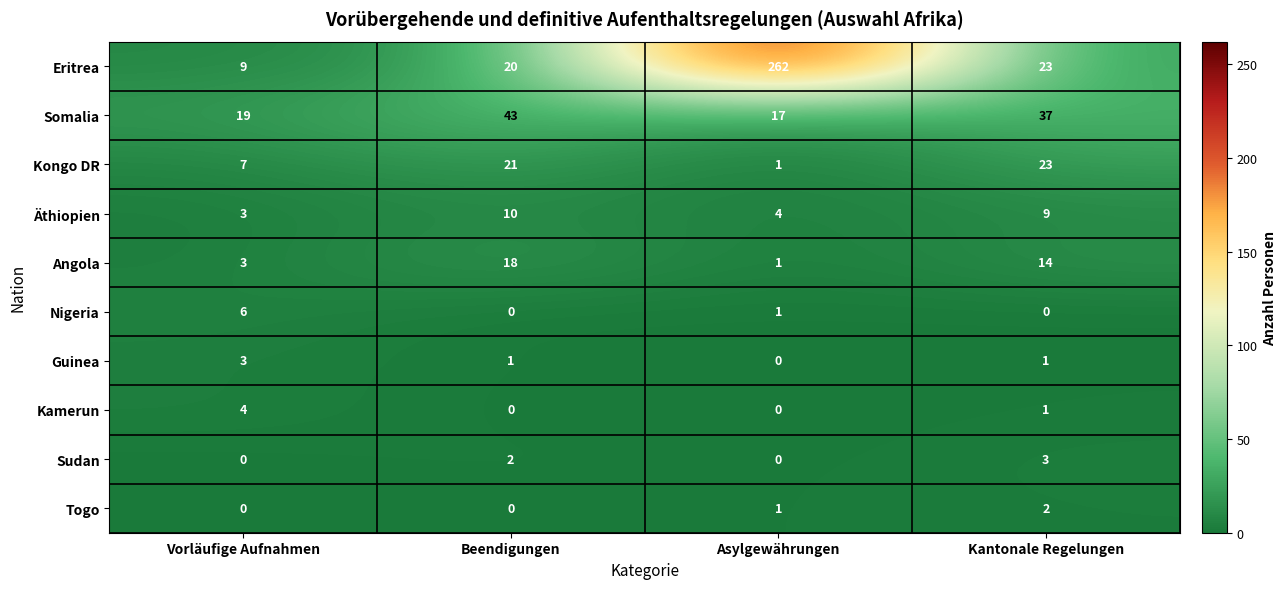

At how many categories does at least one series exceed 33?

3